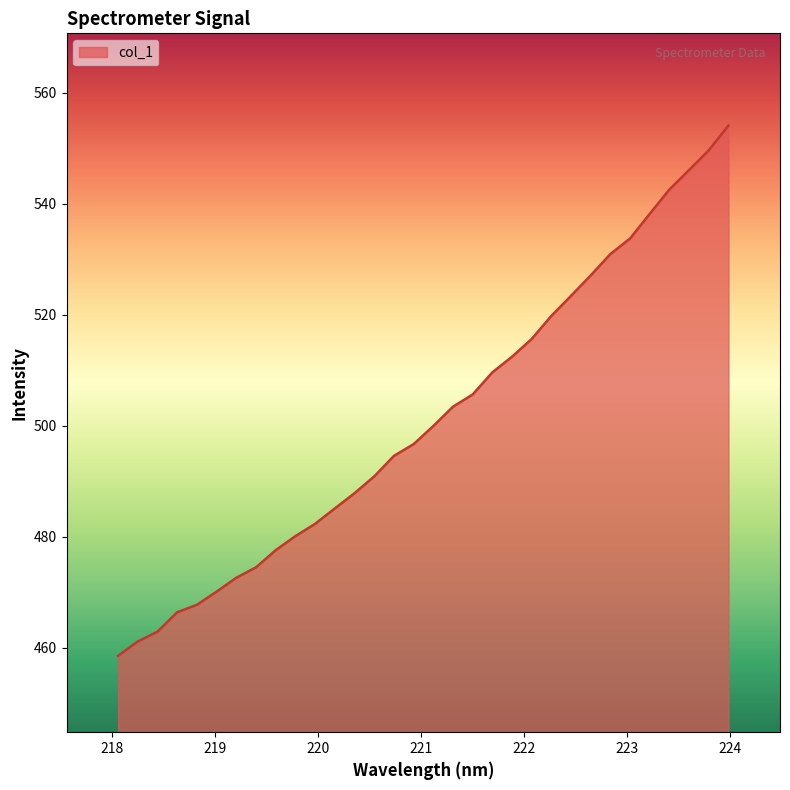

What is the minimum value shown in the chart?

458.5